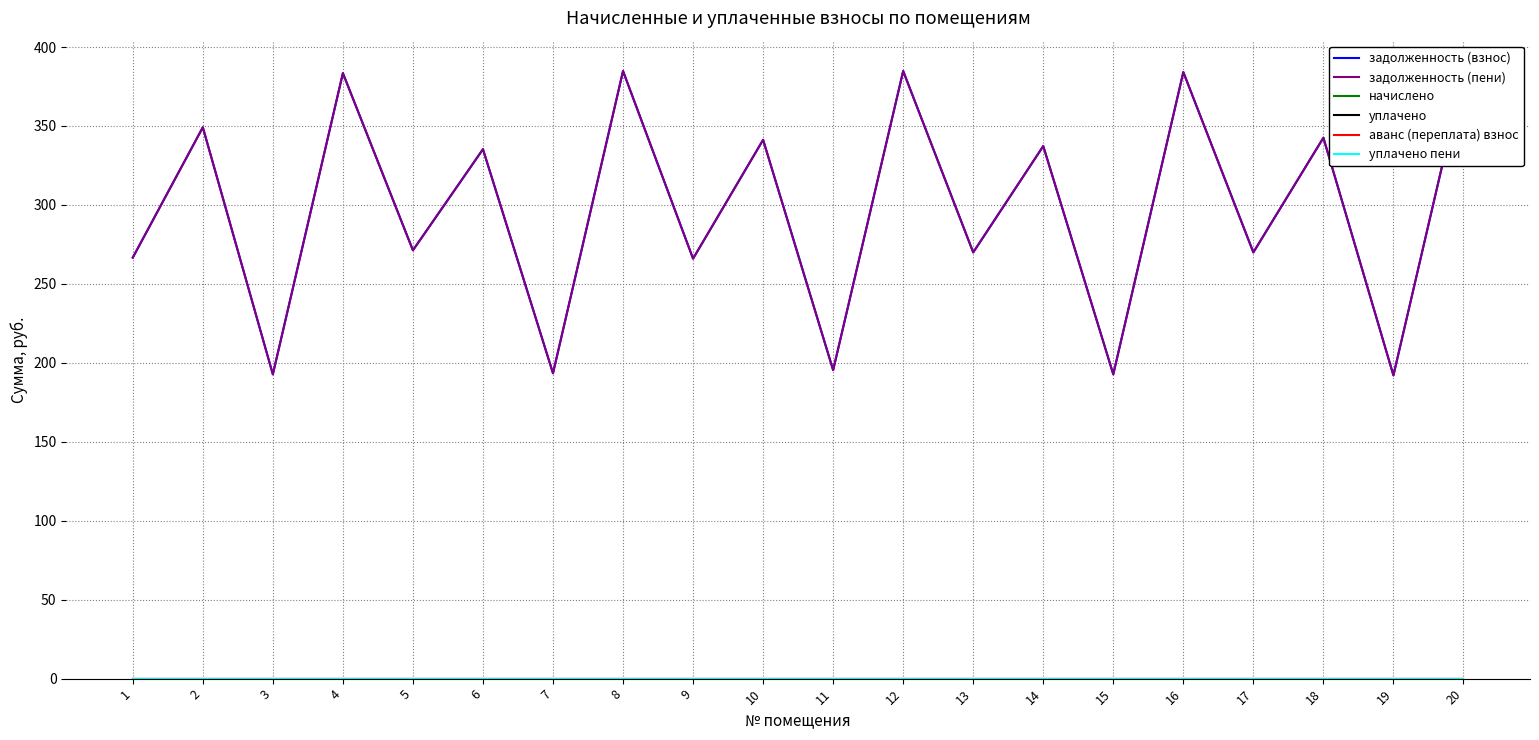

Does the chart have visible grid lines?

Yes